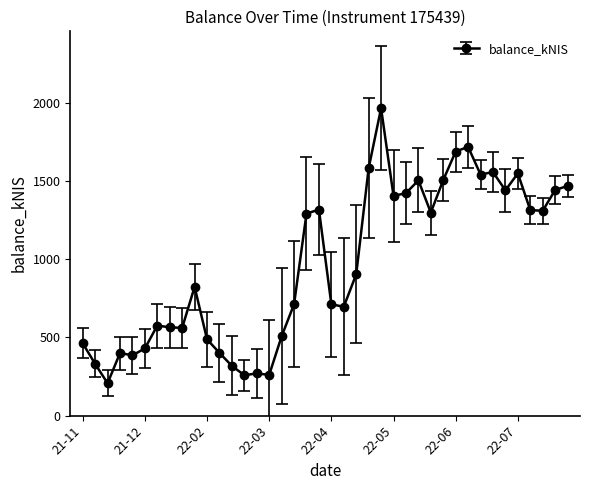

True or false: there are more than 2 points higher than both neighbors.

True